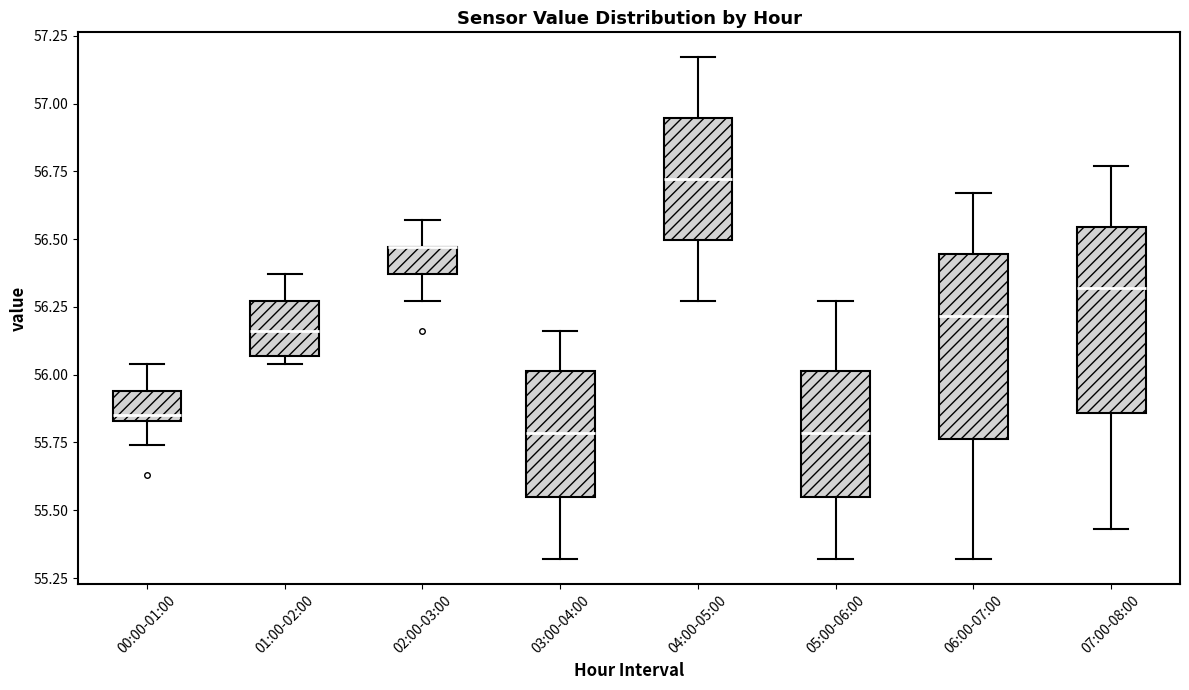

Where does the lower whisker of the box for 05:00-06:00 end on the y-axis? The values are not printed on the chart, so give them approximately, as read against the axis.

55.30